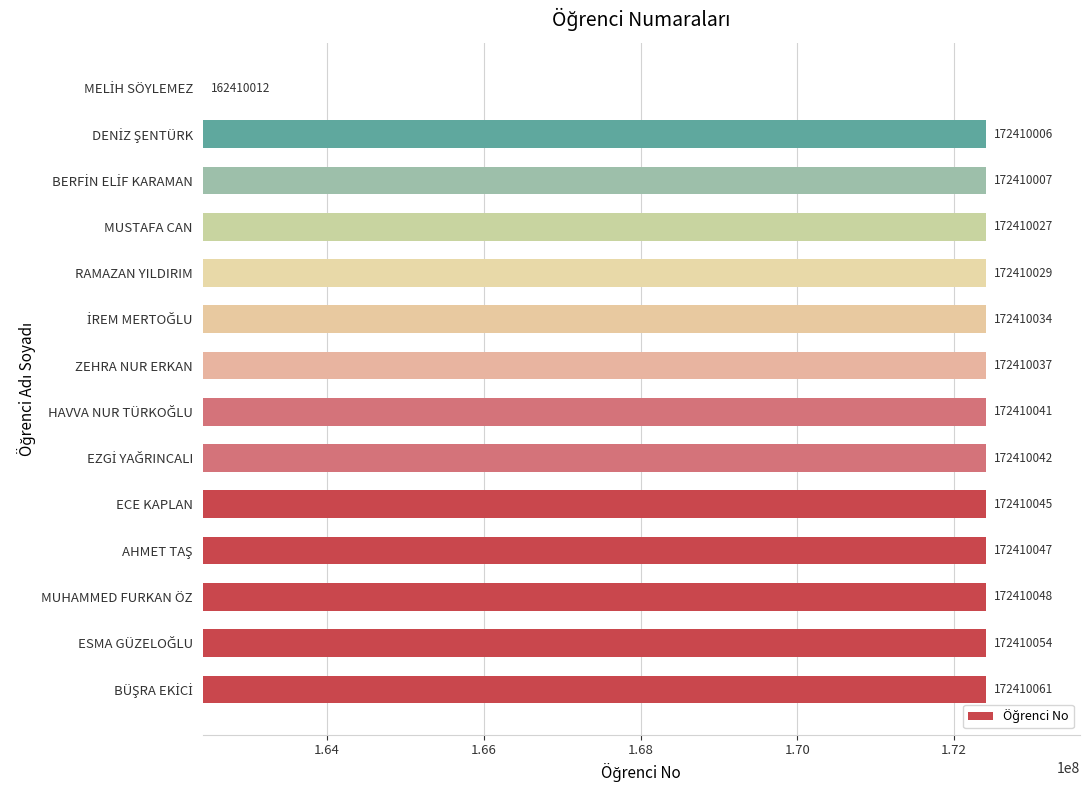

Reading bottom to top, list all the values displayed in this chart.

172410061	172410054	172410048	172410047	172410045	172410042	172410041	172410037	172410034	172410029	172410027	172410007	172410006	162410012